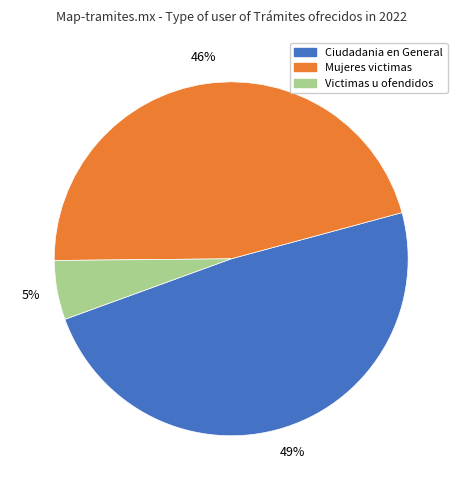

Is there a majority slice in this chart?

No